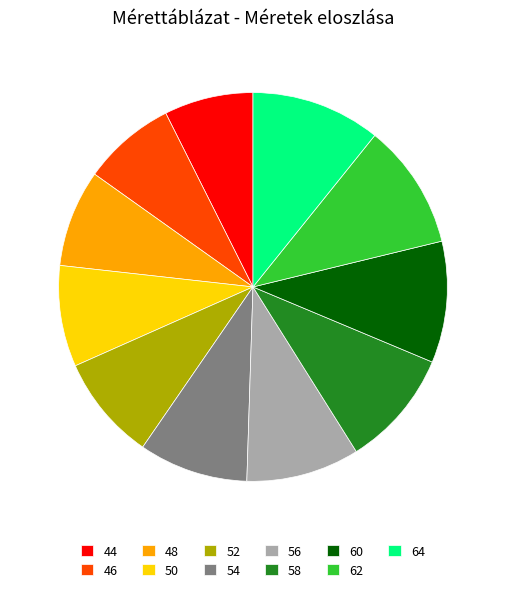

Is there a majority slice in this chart?

No